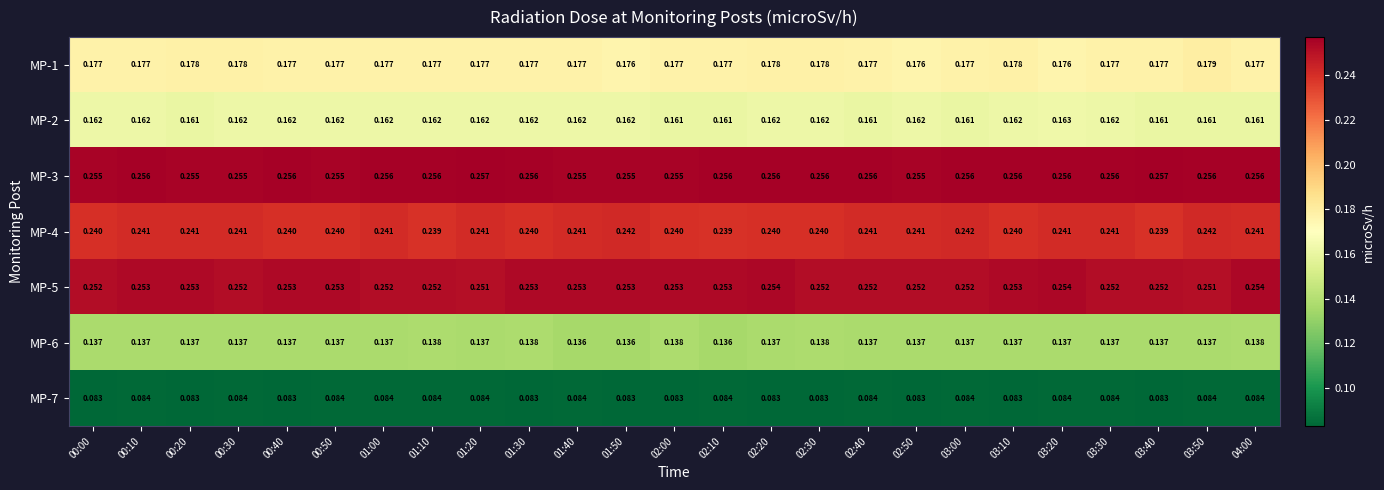

Is the value of MP-7 at 02:00 greater than the value of MP-4 at 02:40?

No